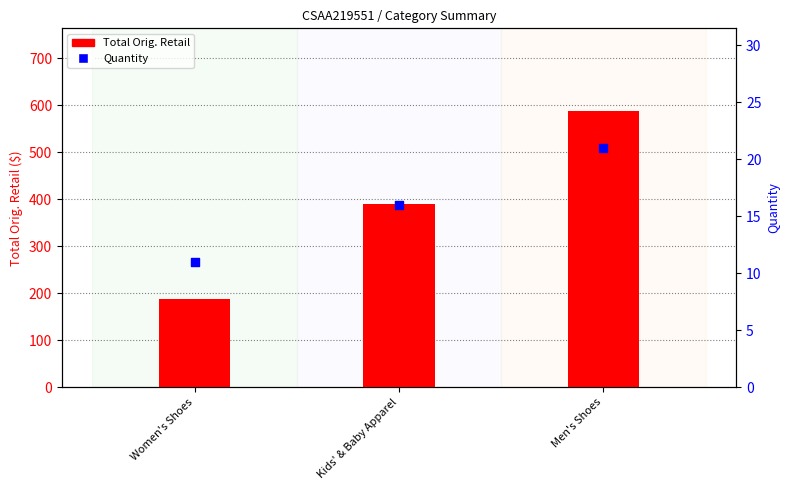

Is the value of Total Orig. Retail at Women's Shoes greater than the value of Quantity at Women's Shoes?

Yes